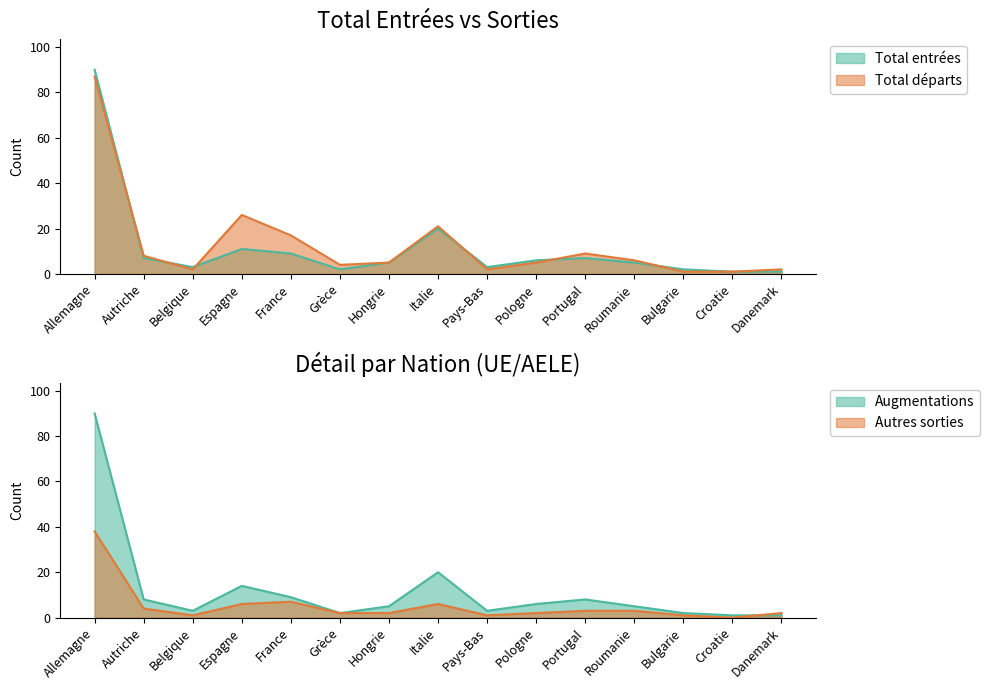

True or false: Total entrées has a value of 3 at Belgique.

True